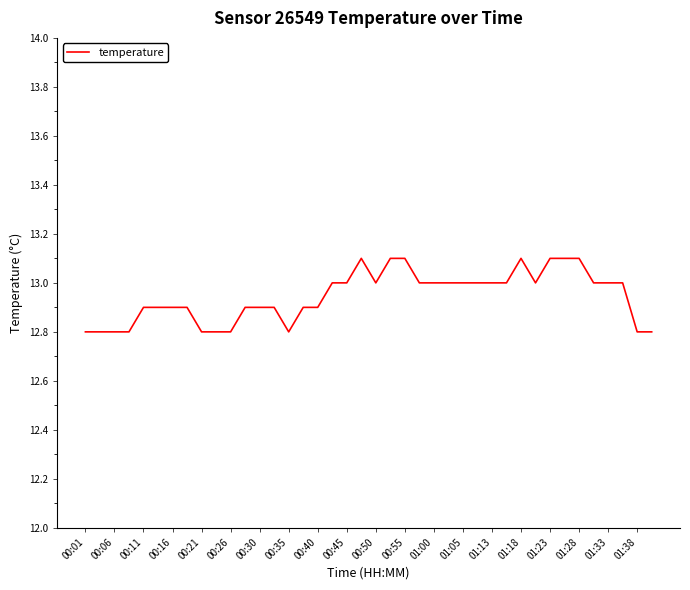

Count the values in the range 12 to 13.

33